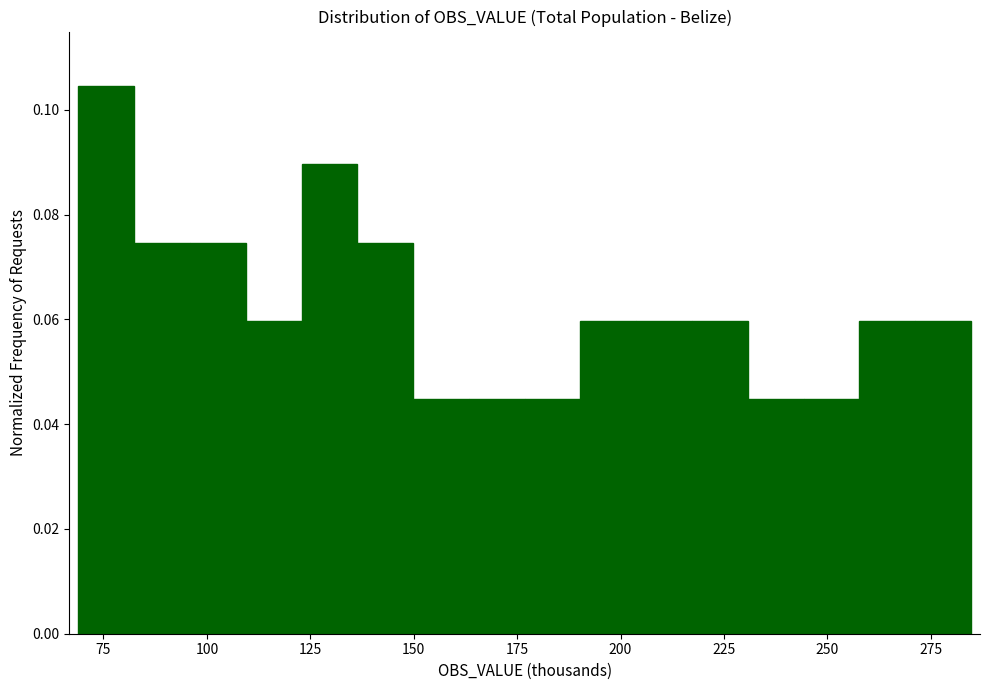

Around what value on the x-axis is the tallest bar? Give the approximate position of its centre, as read against the axis.

75